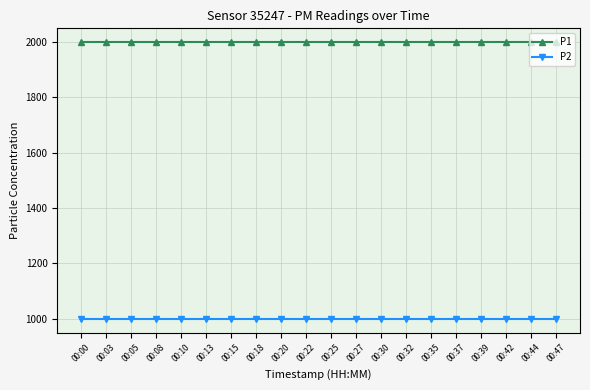

What is the difference between the highest and lowest values at 00:44?

1000.0